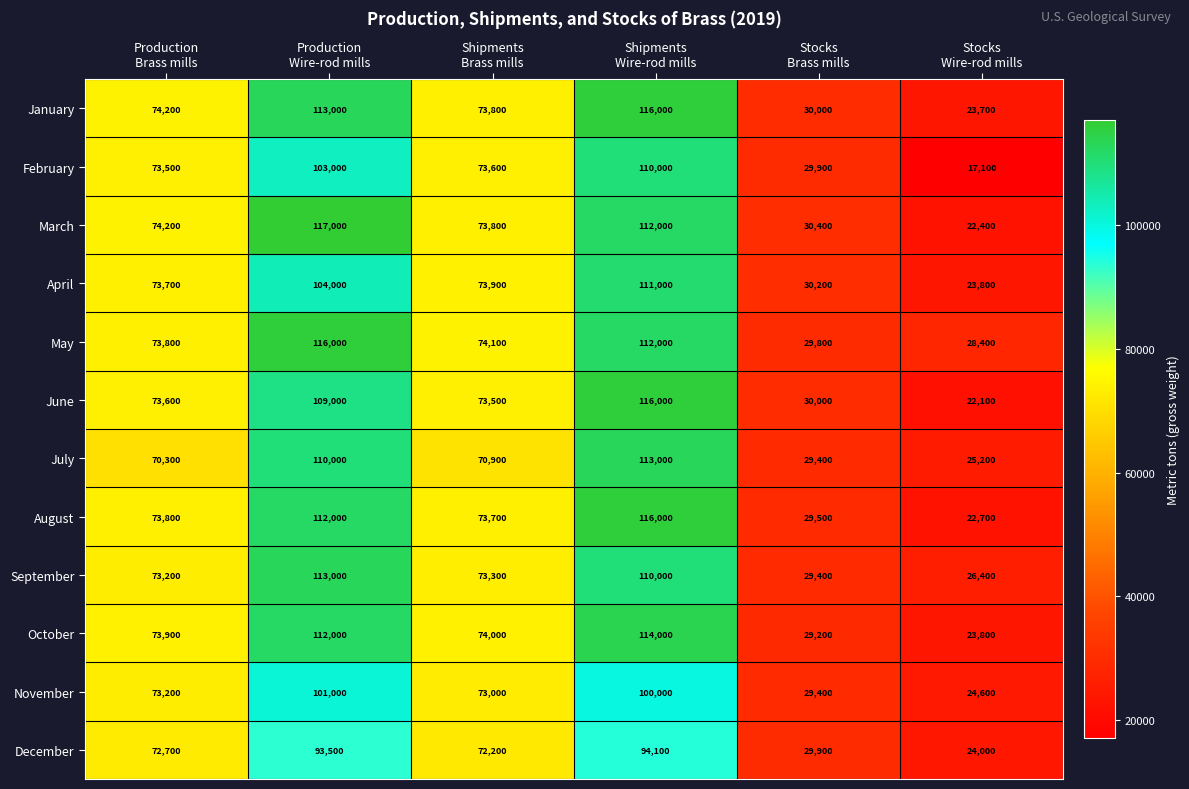

At how many categories does at least one series exceed 64300?

4